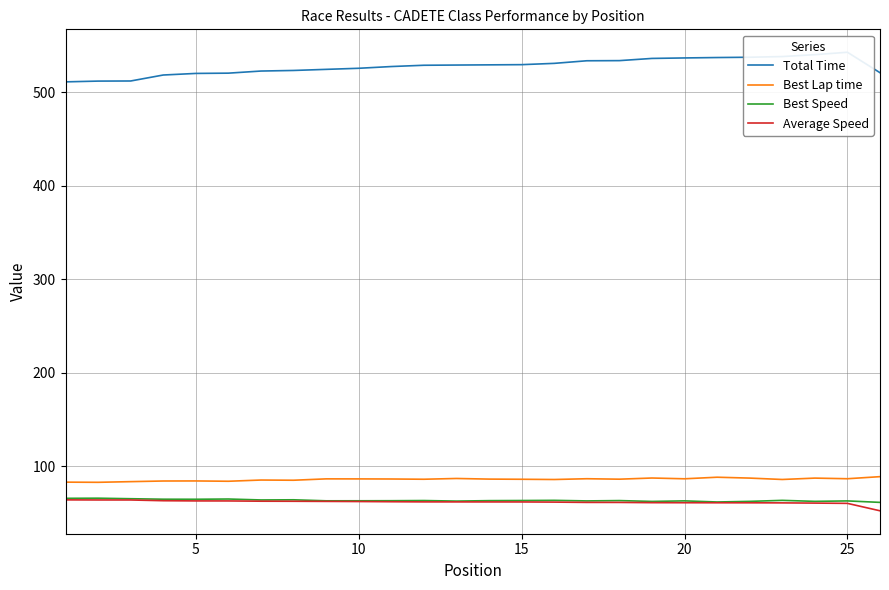

Reading left to right, list all the values displayed in this chart.

Total Time: 511.2	512.0	512.1	518.5	520.2	520.5	522.8	523.4	524.6	525.7	527.6	528.9	529.2	529.4	529.6	531.0	533.7	533.9	536.2	536.8	537.2	537.5	538.2	540.3	542.8	521.0
Best Lap time: 83.1	82.9	83.6	84.3	84.3	84.0	85.3	85.1	86.6	86.5	86.4	86.2	87.0	86.3	86.1	85.9	86.7	86.2	87.5	86.6	88.3	87.4	85.9	87.4	86.7	88.9
Best Speed: 65.8	65.9	65.3	64.8	64.8	65.0	64.0	64.2	63.1	63.1	63.2	63.4	62.8	63.3	63.4	63.6	63.0	63.3	62.4	63.0	61.8	62.5	63.6	62.5	63.0	61.4
Average Speed: 64.1	64.0	64.0	63.2	63.0	63.0	62.7	62.6	62.5	62.3	62.1	61.9	61.9	61.9	61.9	61.7	61.4	61.4	61.1	61.0	61.0	61.0	60.9	60.6	60.4	52.4